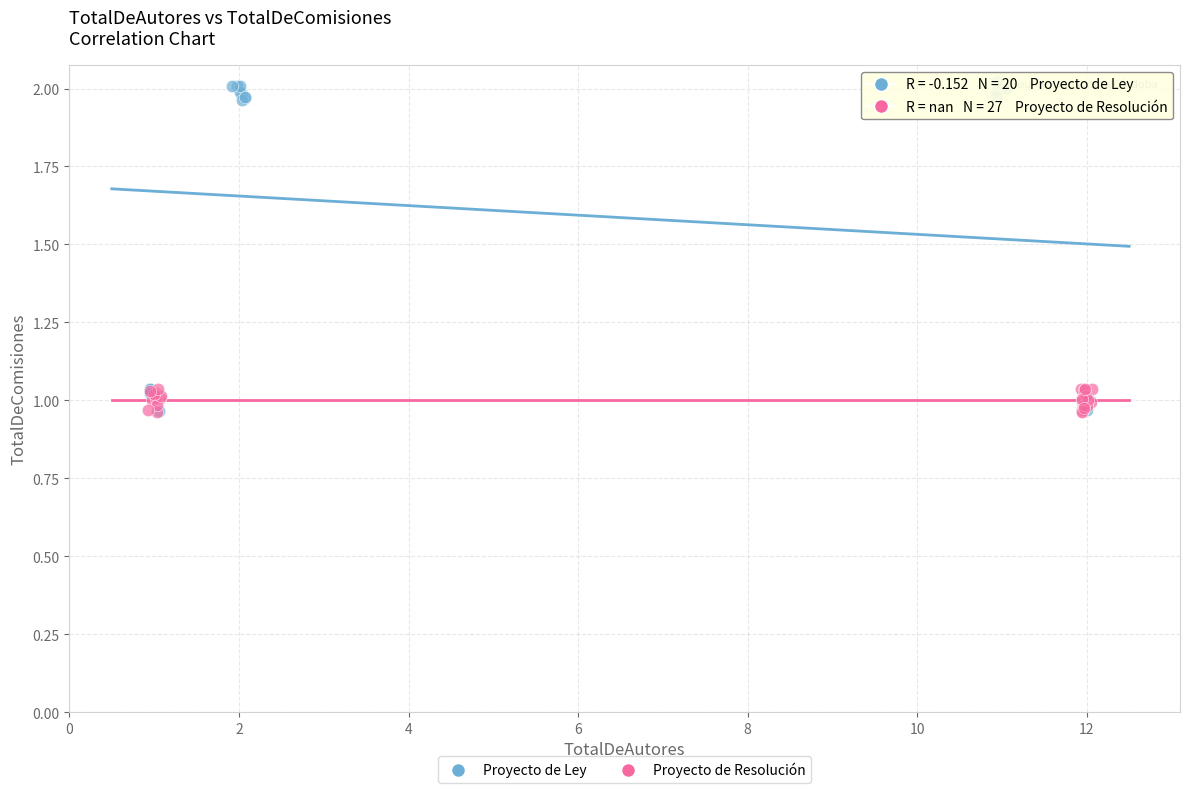

Which series contains the highest Y value?

Proyecto de Ley